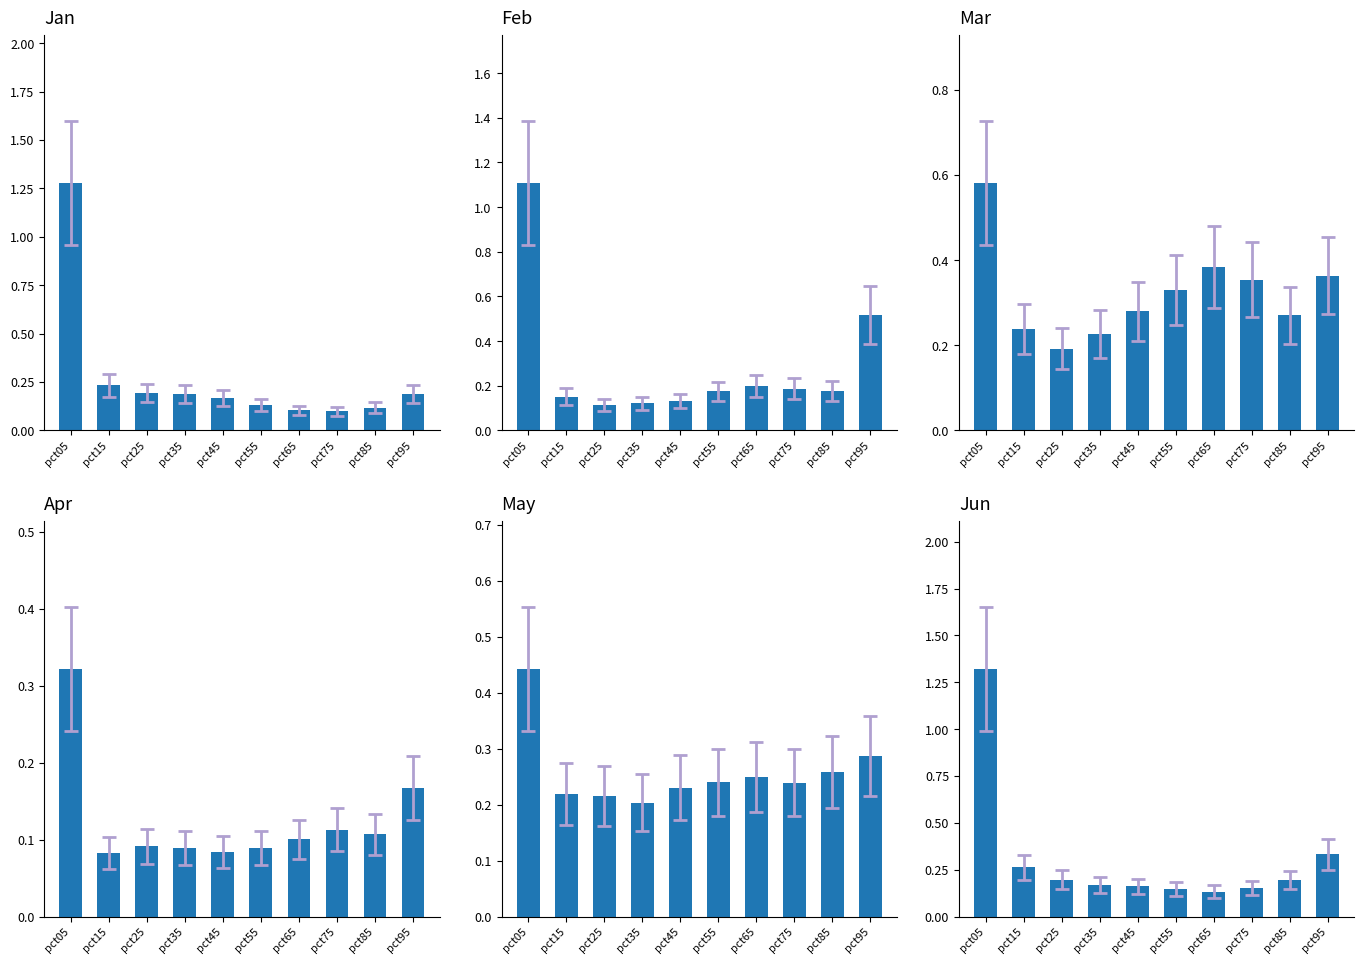

What is the sum of the Jun values at pct95 and pct65?

0.5